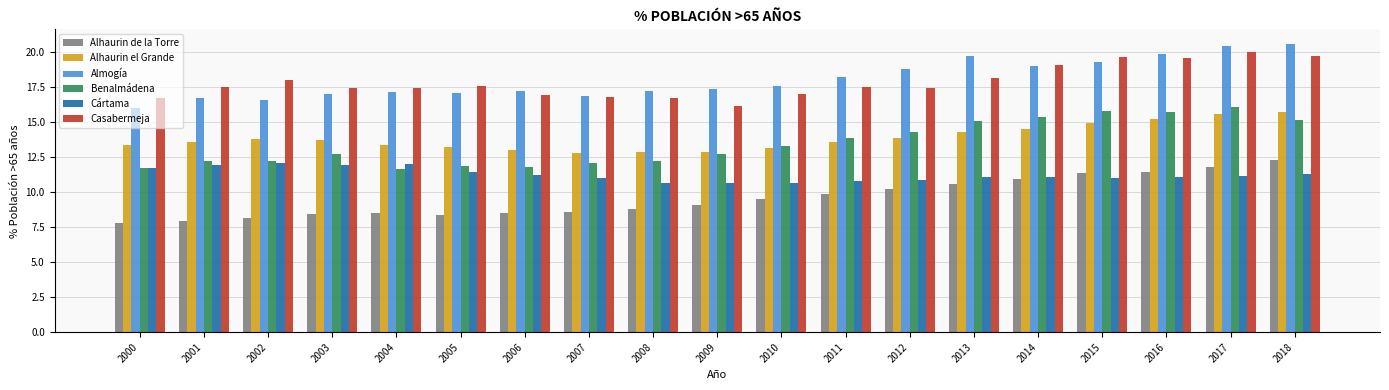

What is the maximum value for Almogía?

20.6